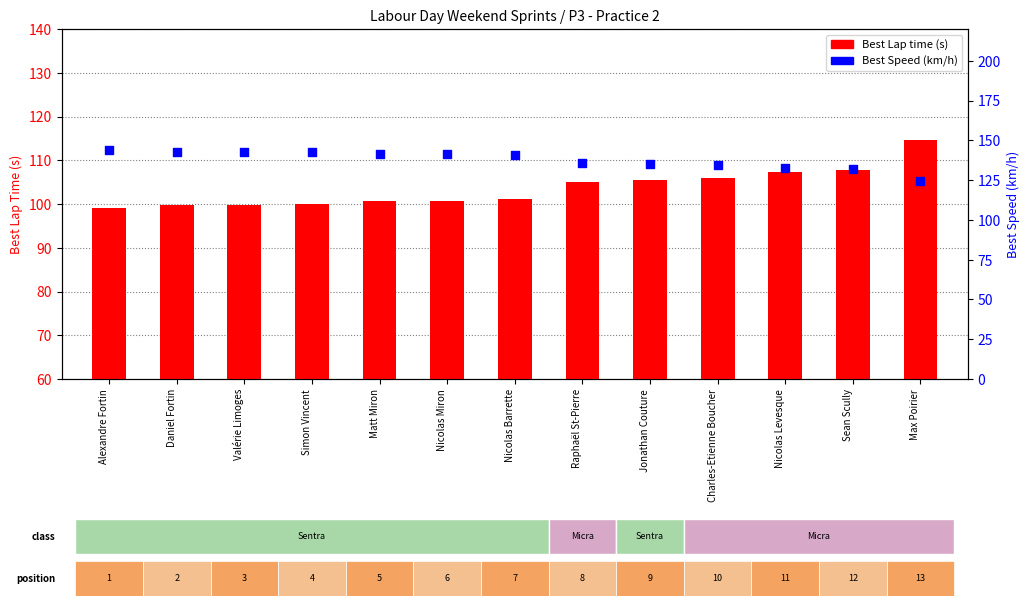

What is the total value across all series at Matt Miron?

242.2